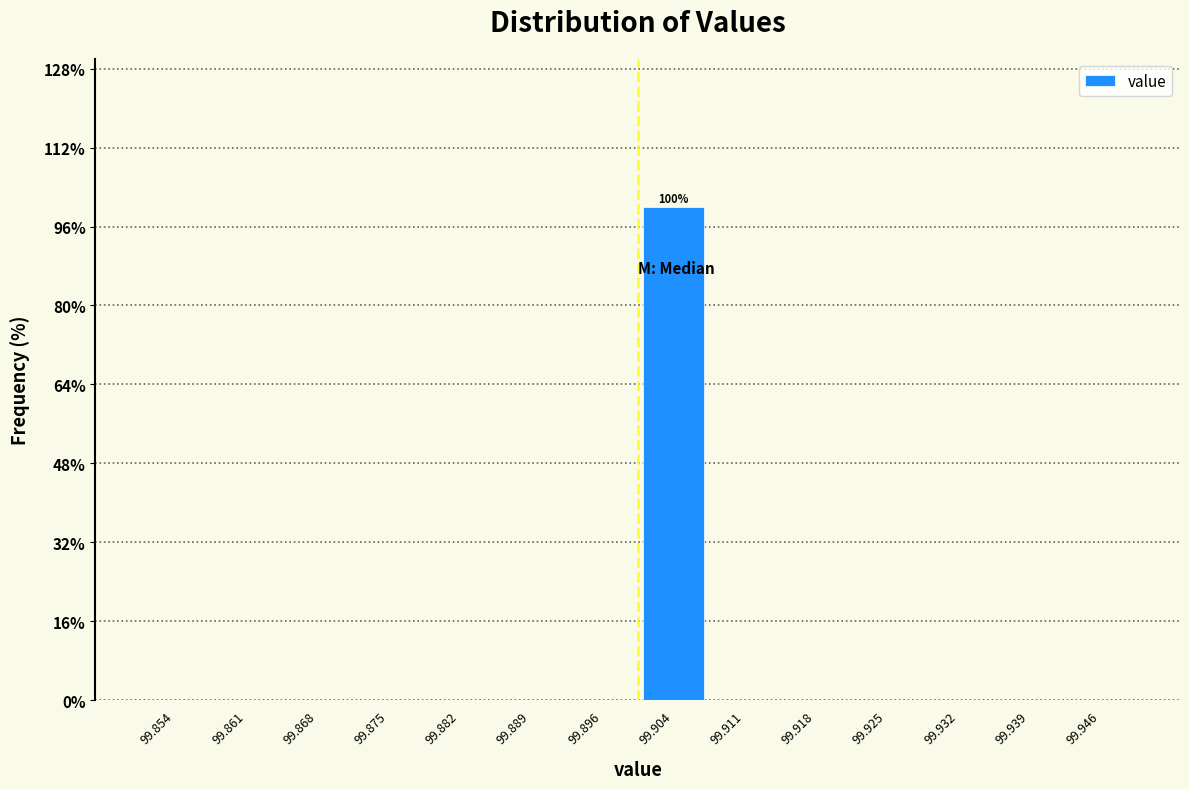

Which range on the x-axis has the tallest bar?

99.900 to 99.907